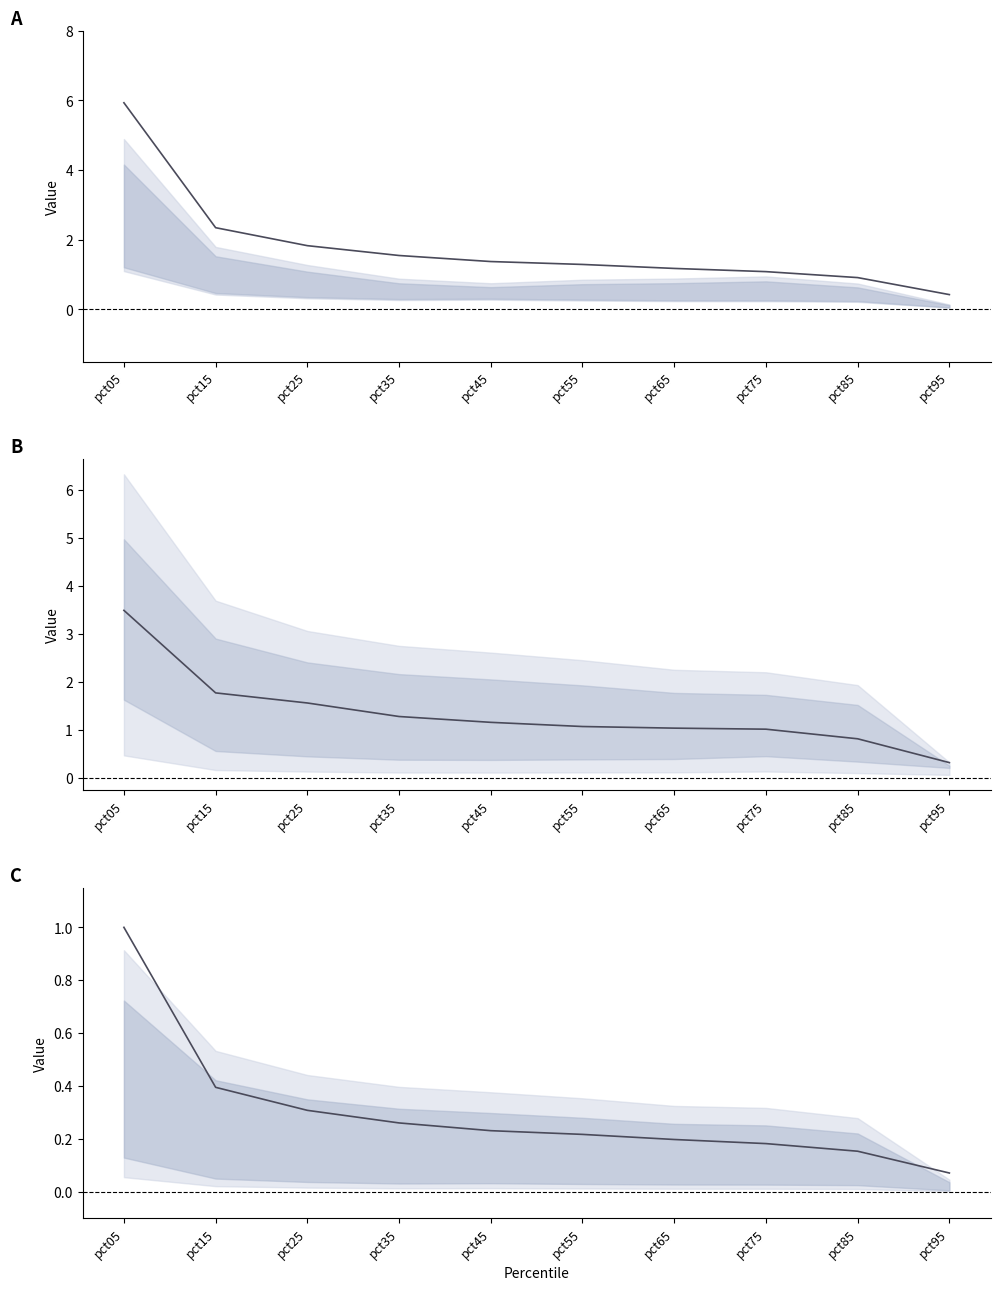

What is the smallest value displayed?

0.1